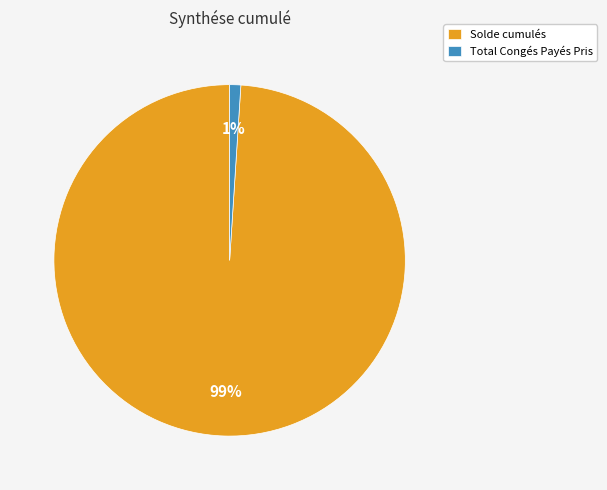

To the nearest percent, what is the combined percentage of Total Congés Payés Pris and Solde cumulés?

100%